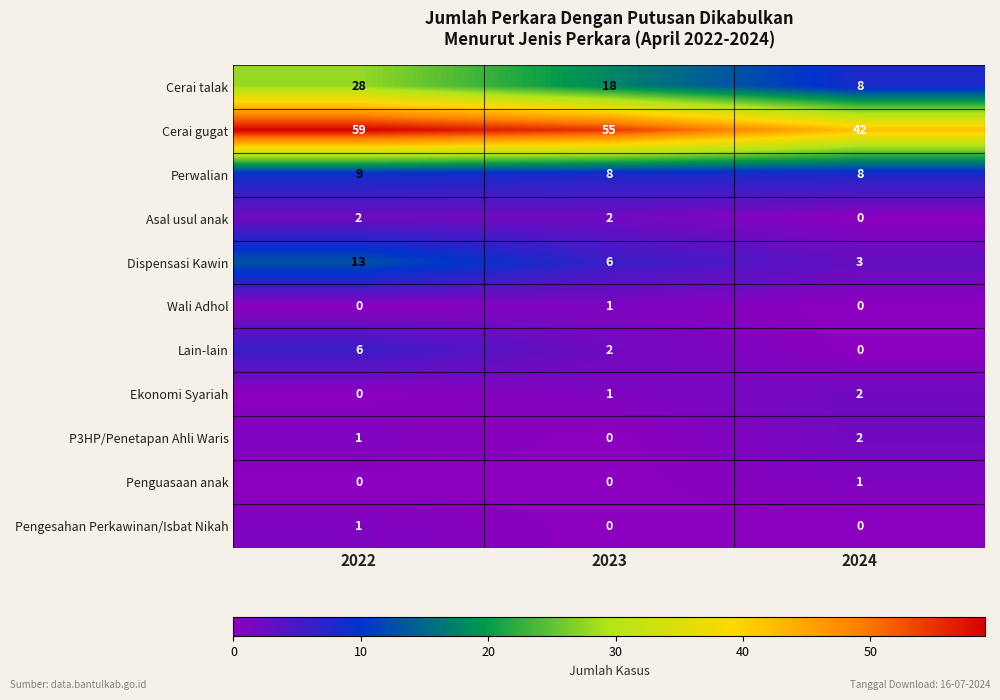

At which category is the sum across all series the highest?

2022